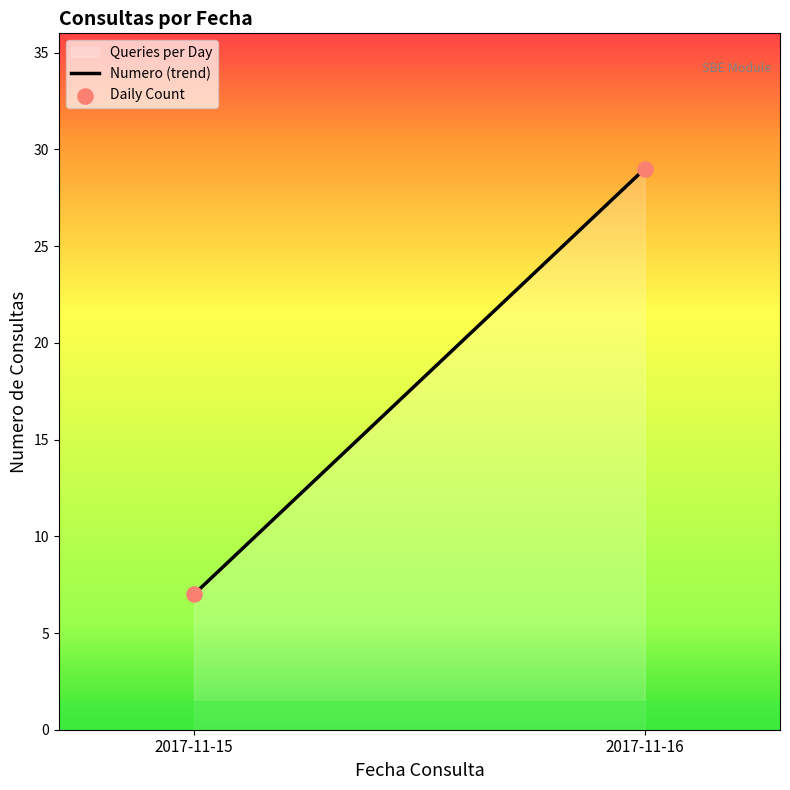

What is the maximum value shown in the chart?

29.0